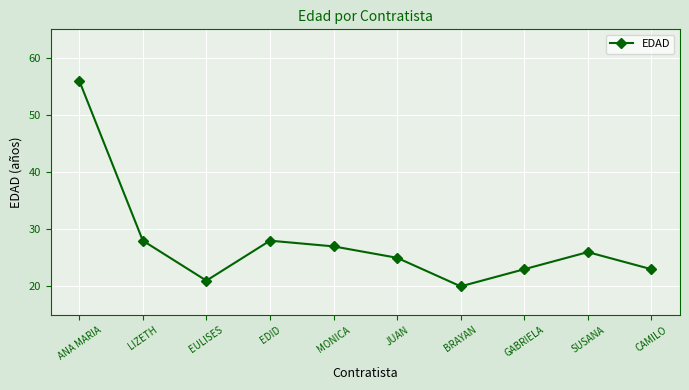

What is the label of the 10th point from the left?

CAMILO